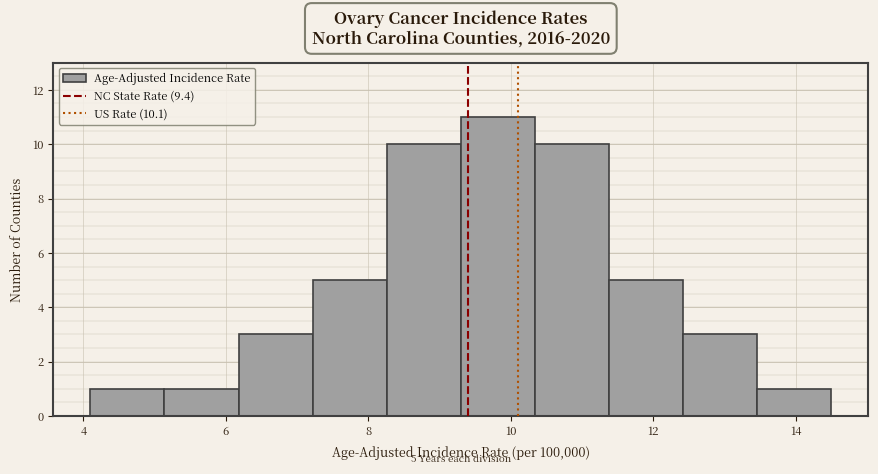

Over which range of the x-axis is the bar tallest?

9.30 to 10.34